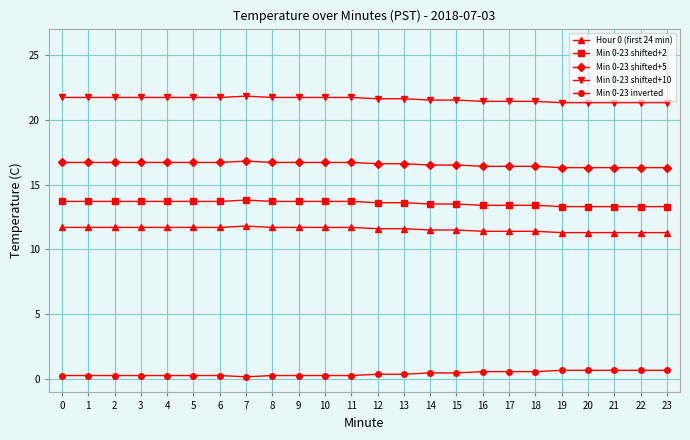

Rank the series at 15 from lowest to highest value.

Min 0-23 inverted, Hour 0 (first 24 min), Min 0-23 shifted+2, Min 0-23 shifted+5, Min 0-23 shifted+10